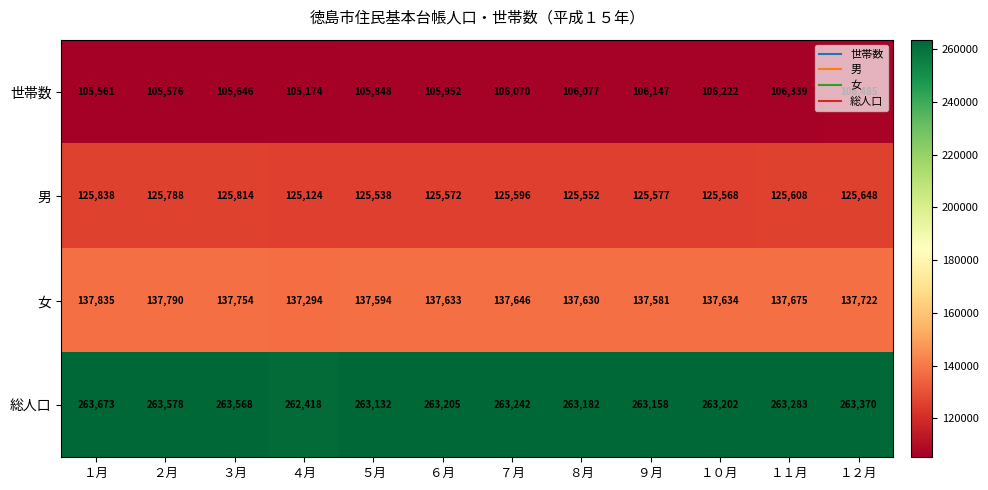

At how many categories does at least one series exceed 200933?

12